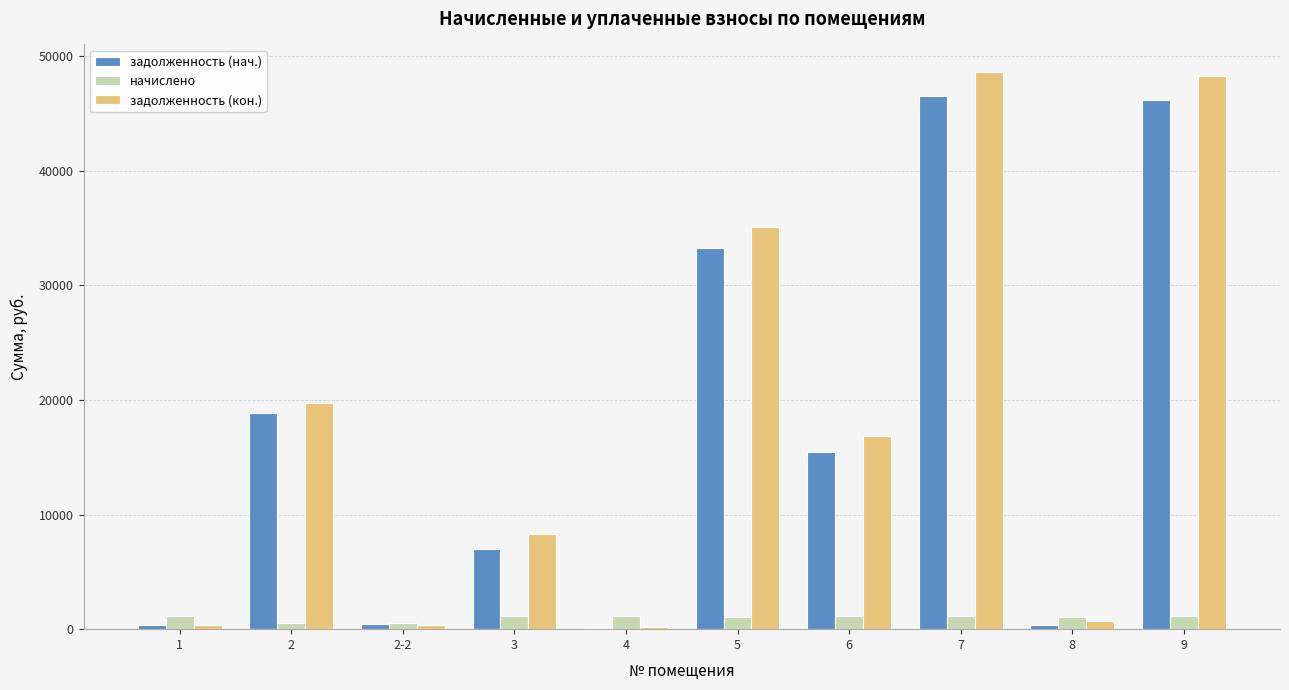

What are all the series names shown in the legend?

задолженность (нач.), начислено, задолженность (кон.)